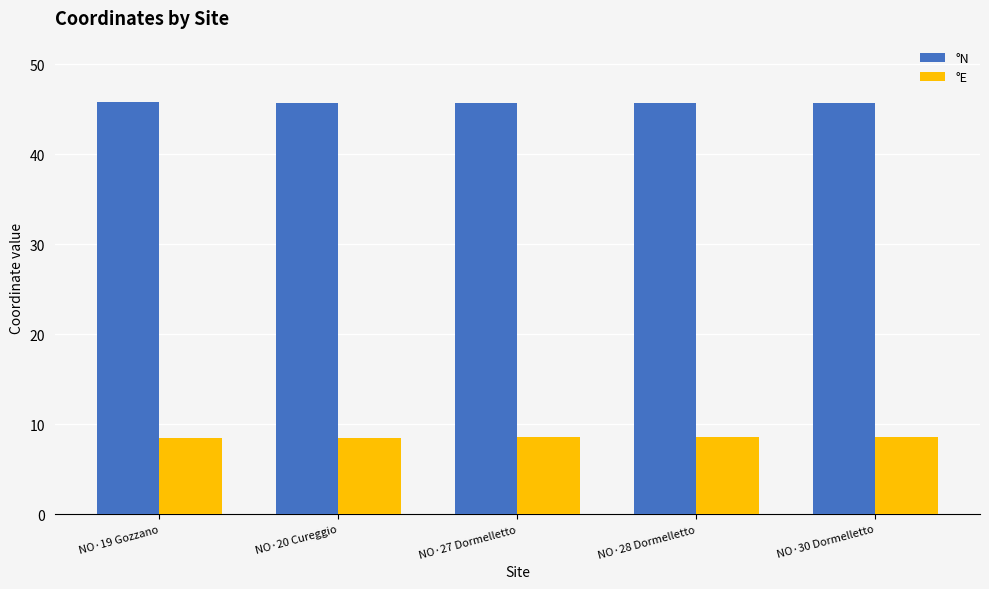

What is the average value of the °E series?

8.5